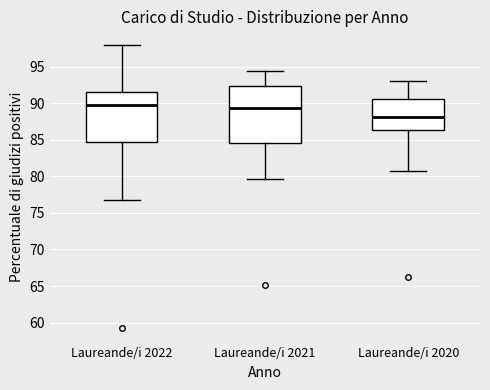

Reading left to right, transcribe this box plot: for each box, give where its median line is, the range the box spans, and where its two whiskers end, as read against the y-axis. The values are not printed on the chart, so give them approximately, as read against the axis.

Laureande/i 2022: median 89.5, box 84.5 to 91.5, whiskers 76.5 to 98.0
Laureande/i 2021: median 89.5, box 84.5 to 92.5, whiskers 79.5 to 94.5
Laureande/i 2020: median 88.0, box 86.5 to 90.5, whiskers 81.0 to 93.0